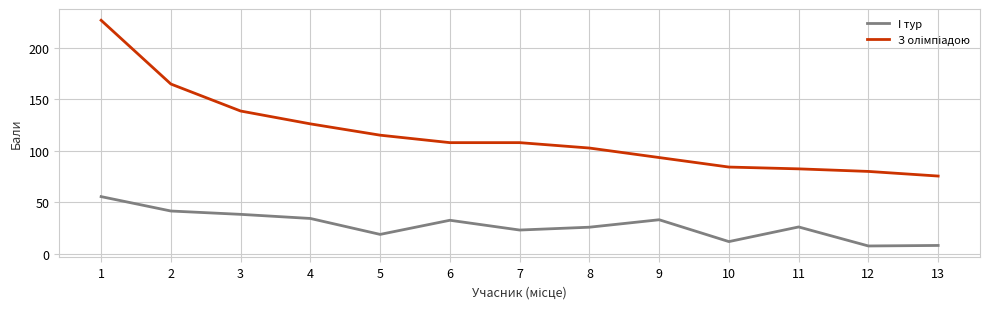

What is the maximum value shown in the chart?

227.0